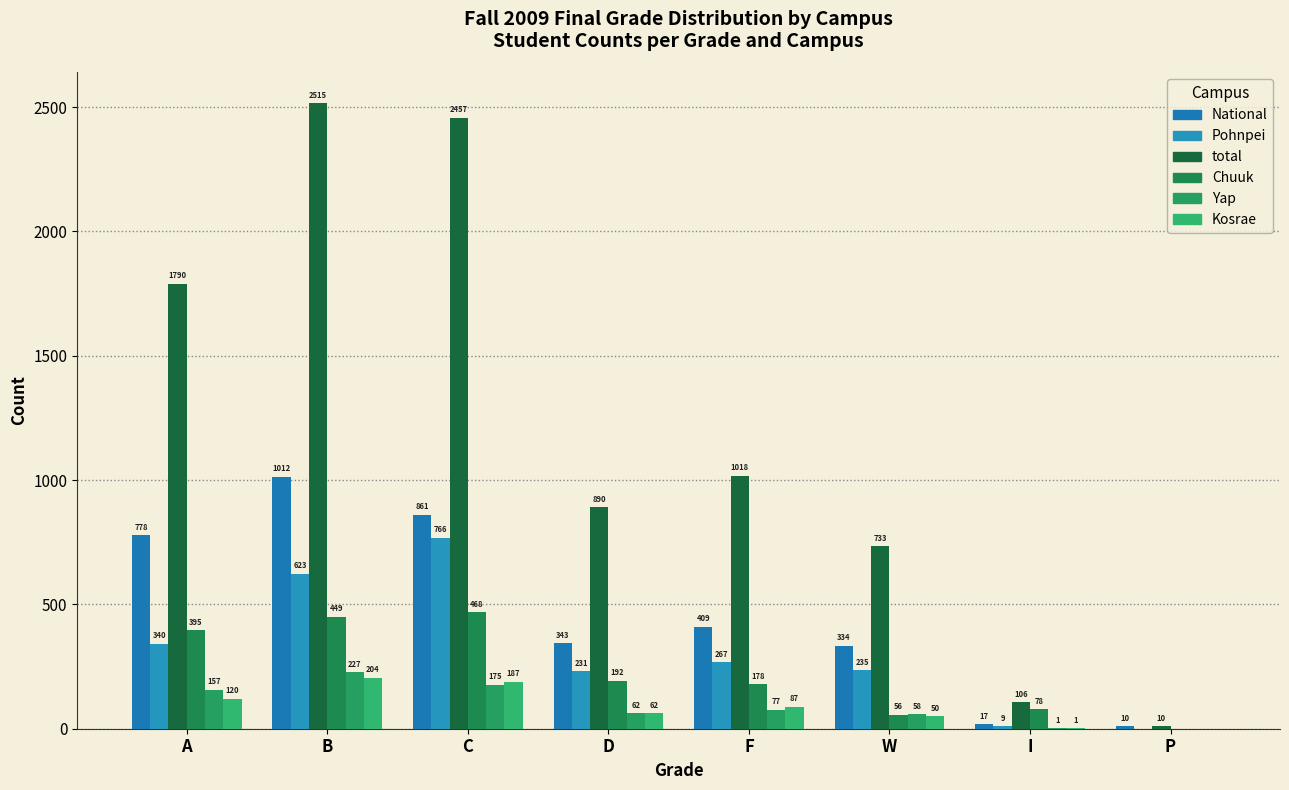

Where does the Yap series first go above 77?

A